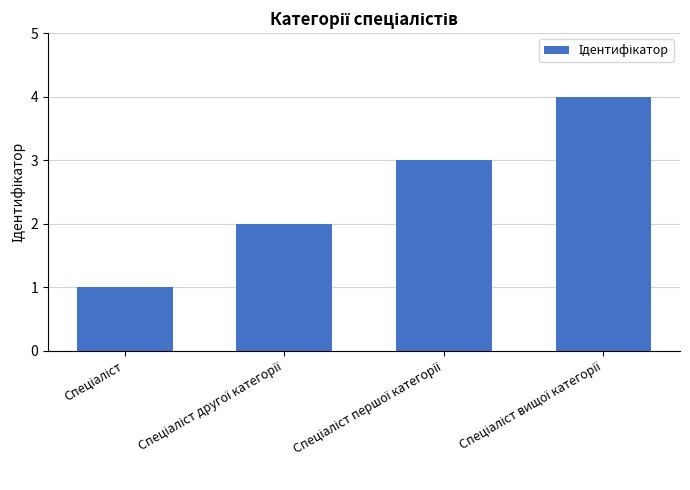

What is the sum of all values?

10